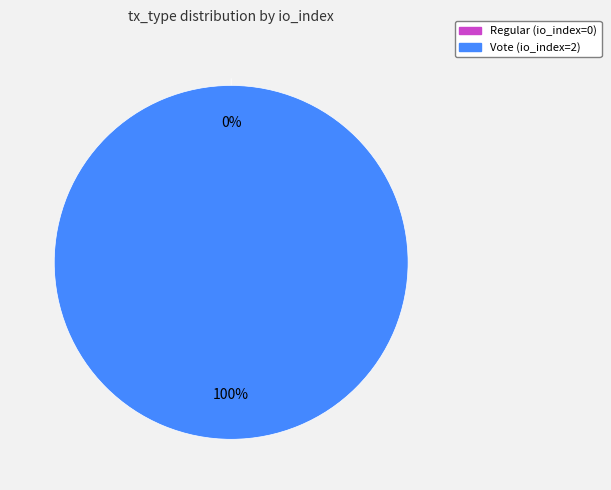

What is the largest slice in the pie chart?

Vote